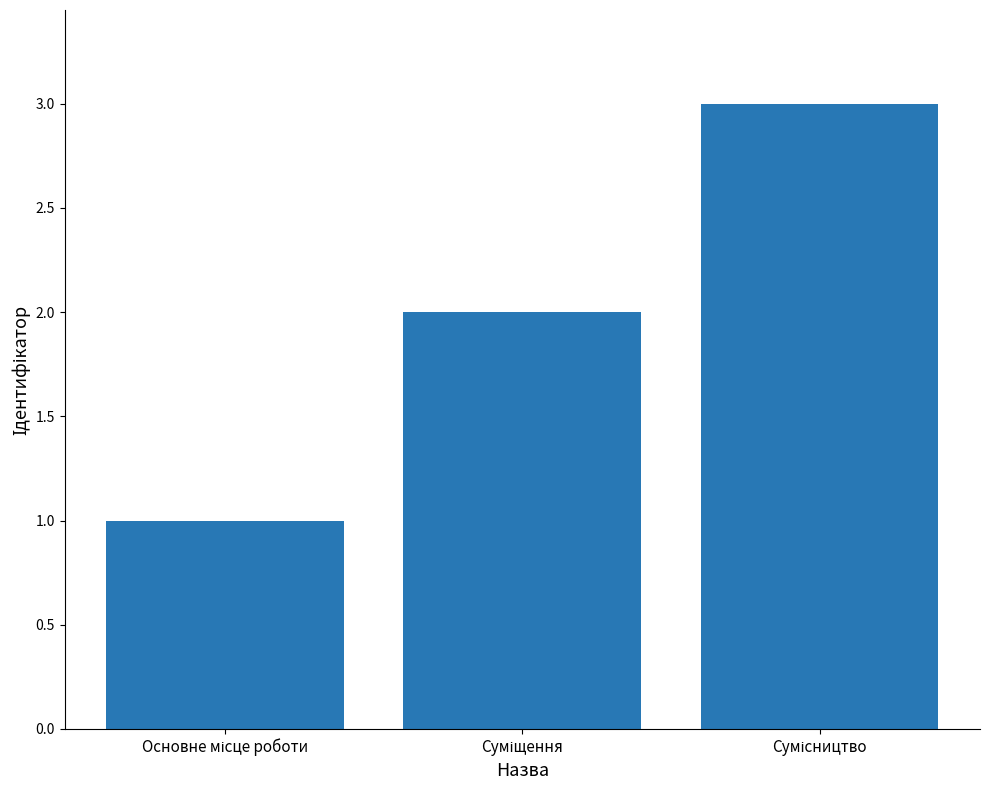

What is the smallest value displayed?

1